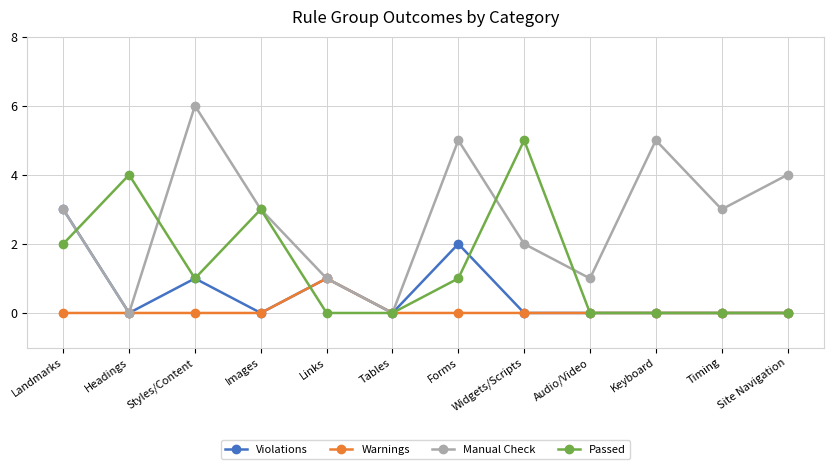

True or false: Manual Check has a value of 3 at Timing.

True